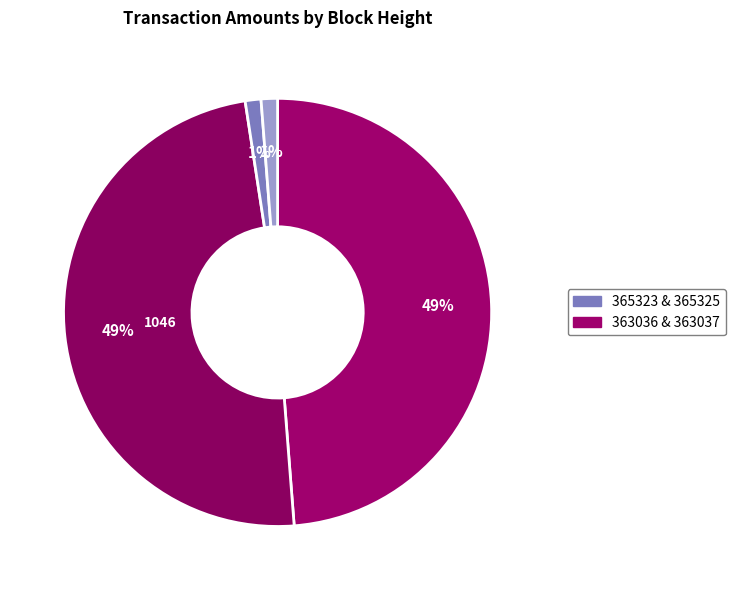

How many slices are in this pie chart?

4